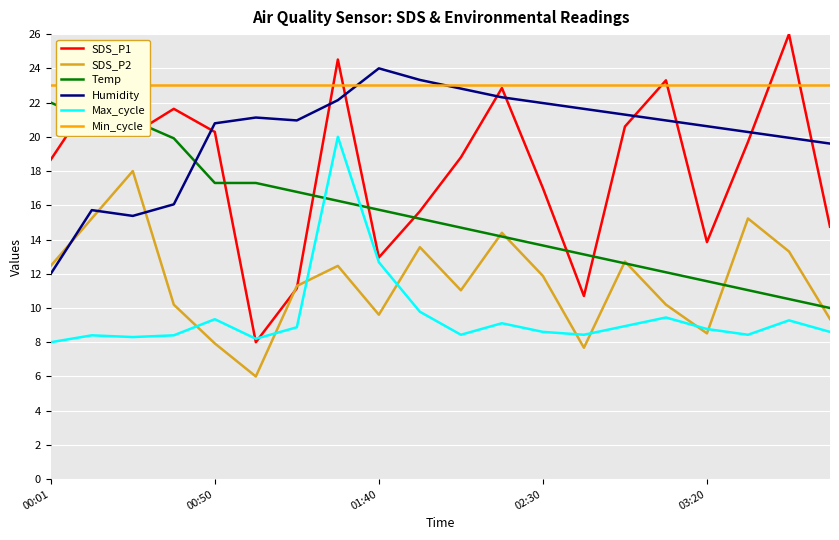

Where is the first local minimum for SDS_P2?

5